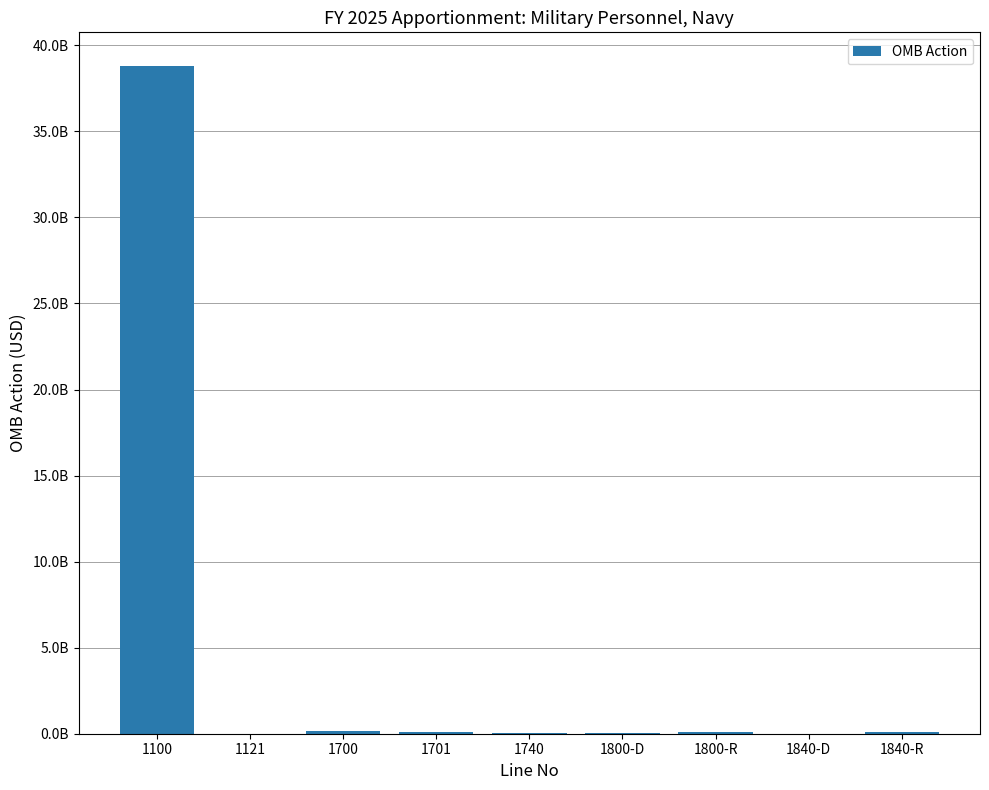

Are the bars horizontal?

No